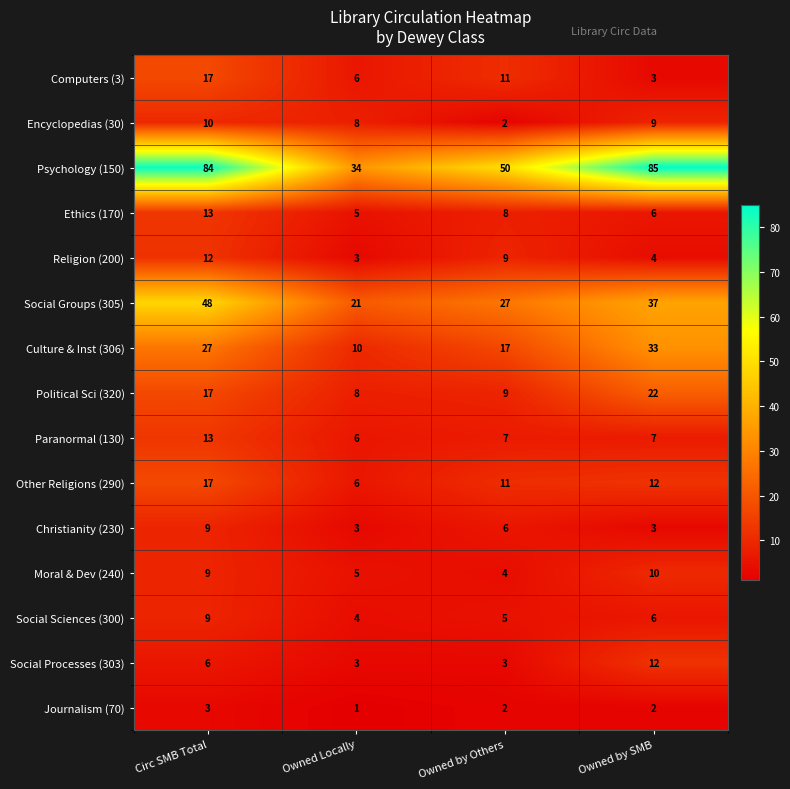

Rank the categories by Culture & Inst (306) value from lowest to highest.

Owned Locally, Owned by Others, Circ SMB Total, Owned by SMB